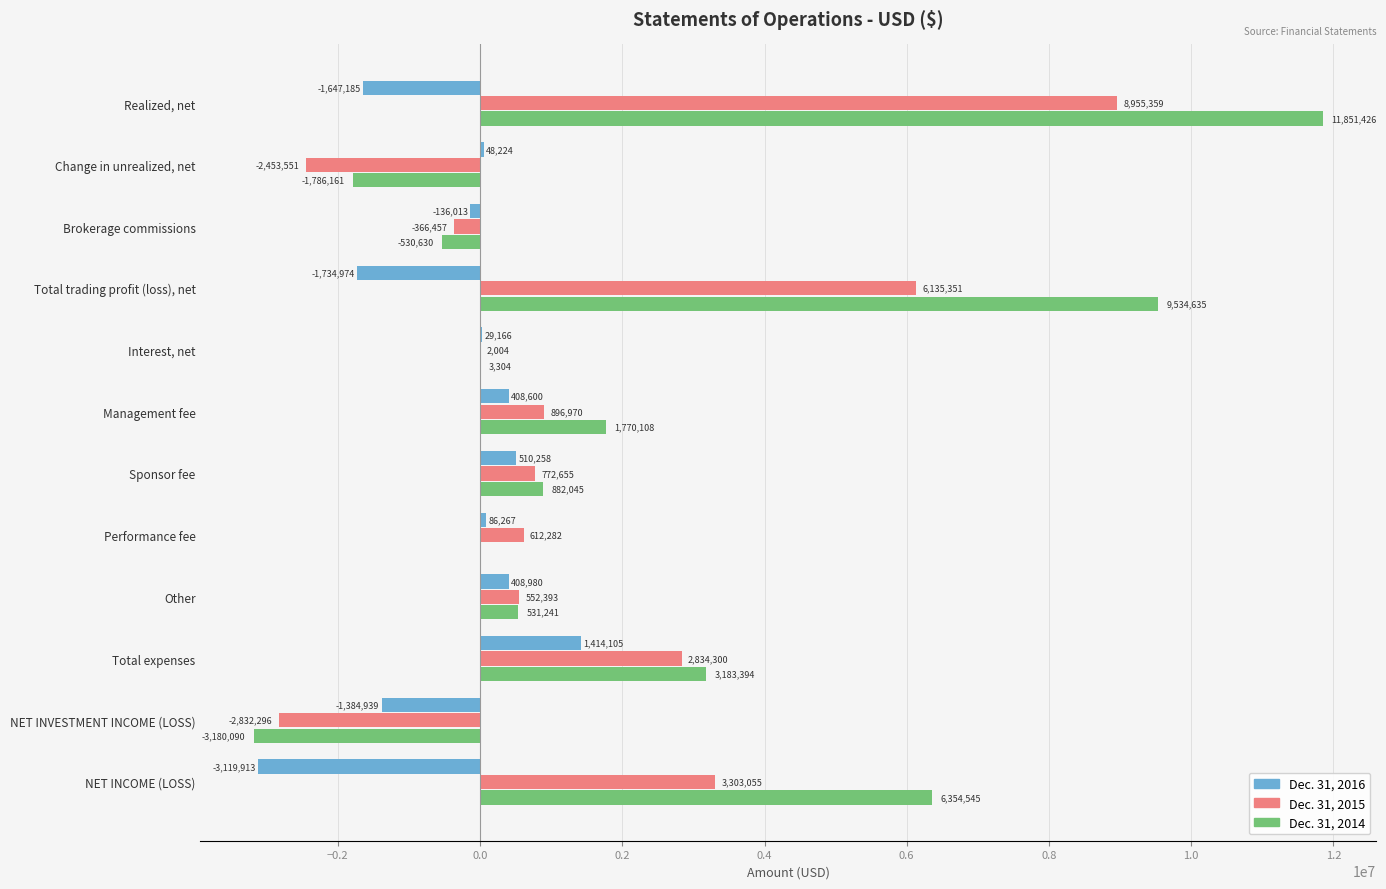

What is the greatest value displayed?

11851426